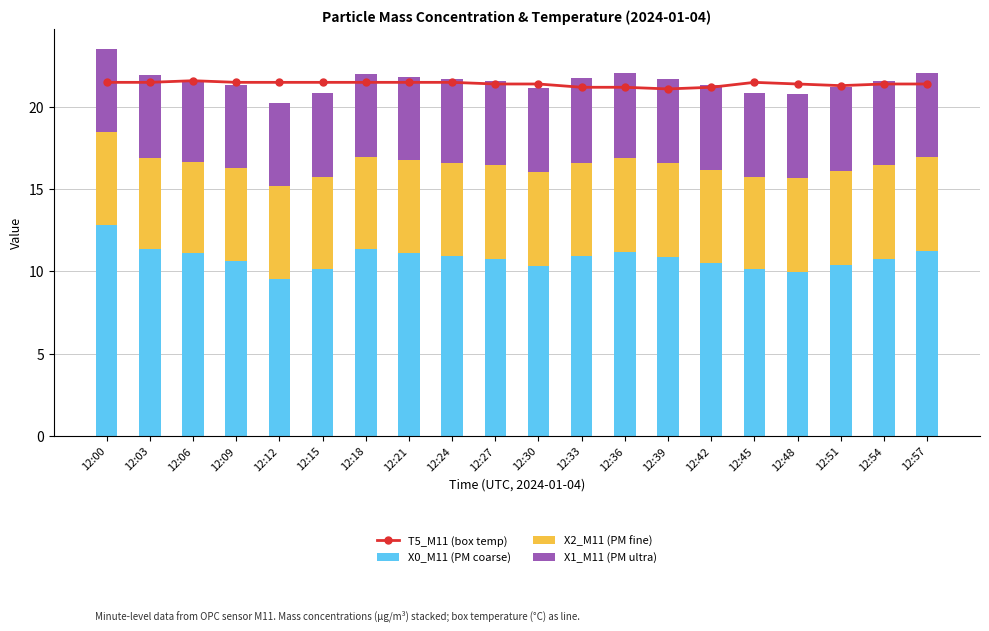

How many groups of bars are there?

20